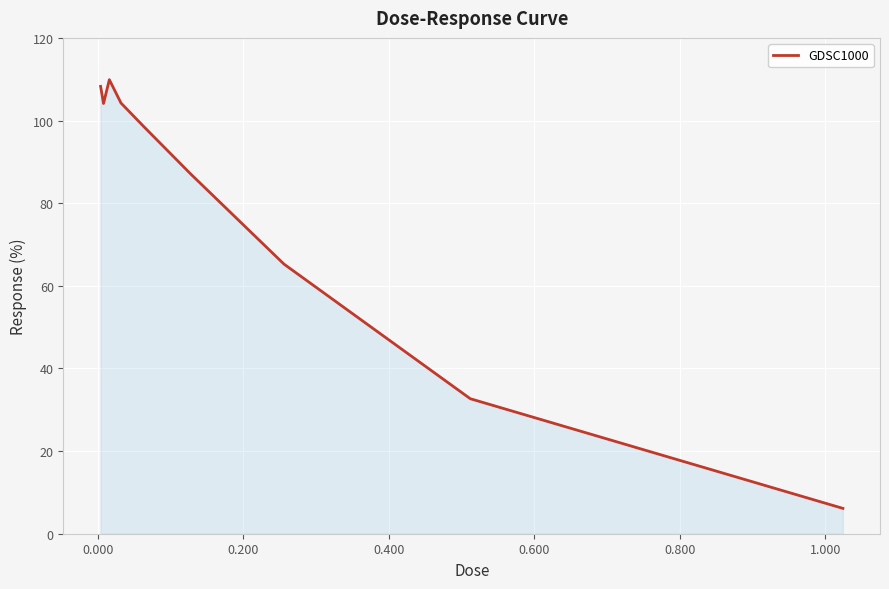

What is the difference between the maximum and minimum values?

103.8